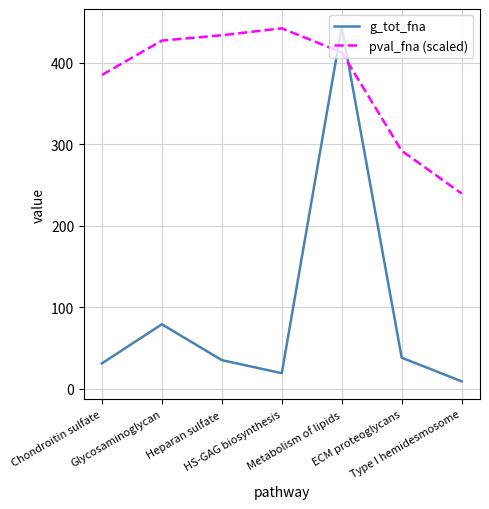

Reading left to right, extract all data points from this chart.

g_tot_fna: 31.0	79.0	35.0	19.0	444.0	38.0	9.0
pval_fna (scaled): 384.8	427.0	433.5	442.0	412.6	291.9	239.4